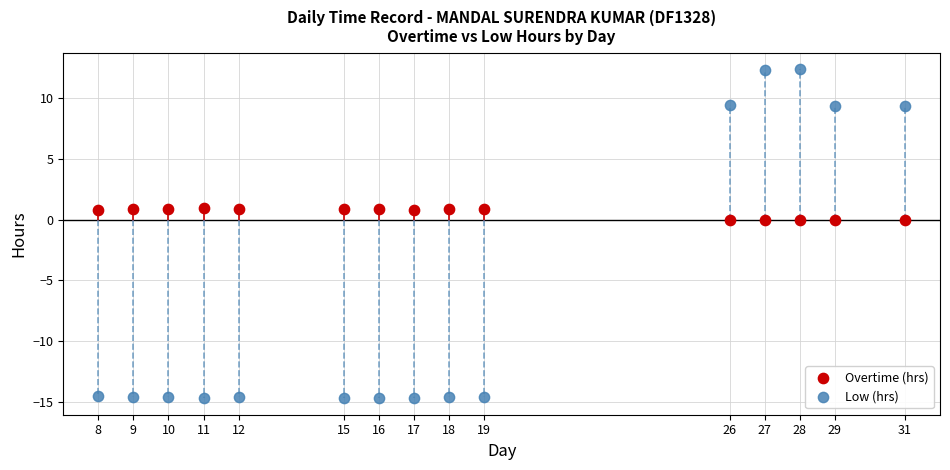

Across all data points, what is the range of Y values (max minus min)?

27.1